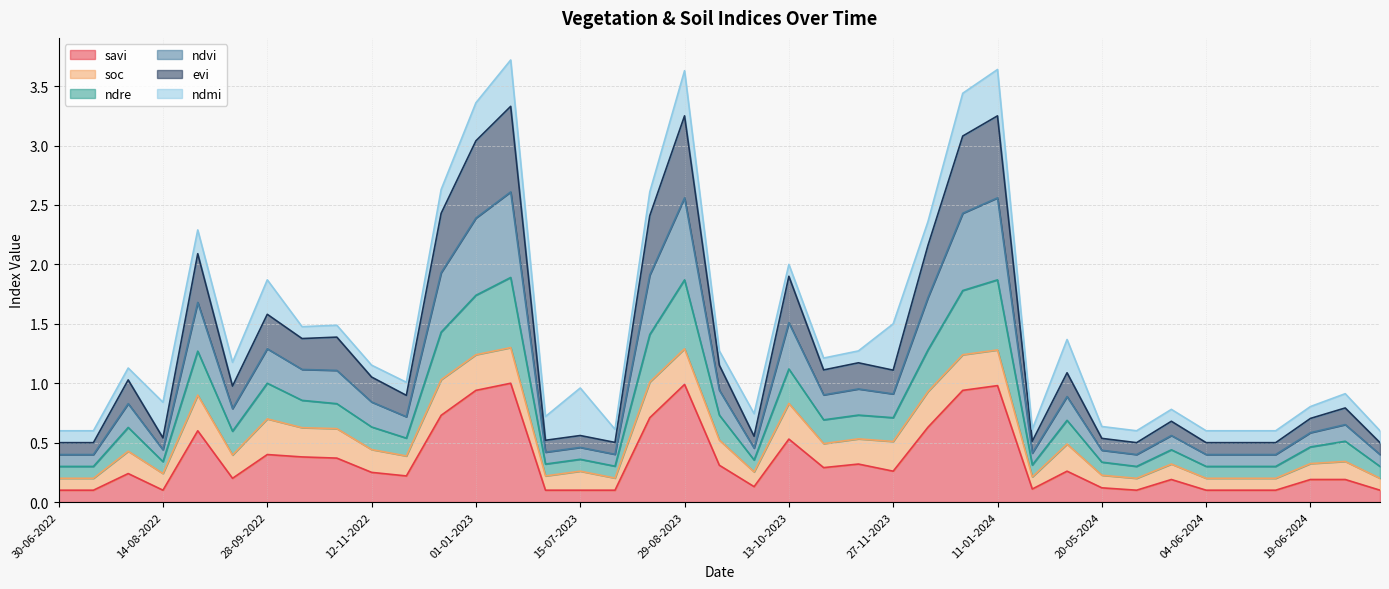

The value of ndvi at 14-06-2024 is 0.4. True or false?

True